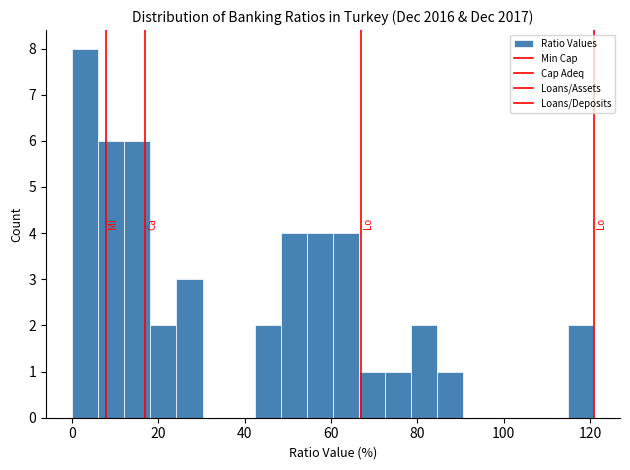

Read against the x-axis, roughly where is the centre of the tallest bar?

4